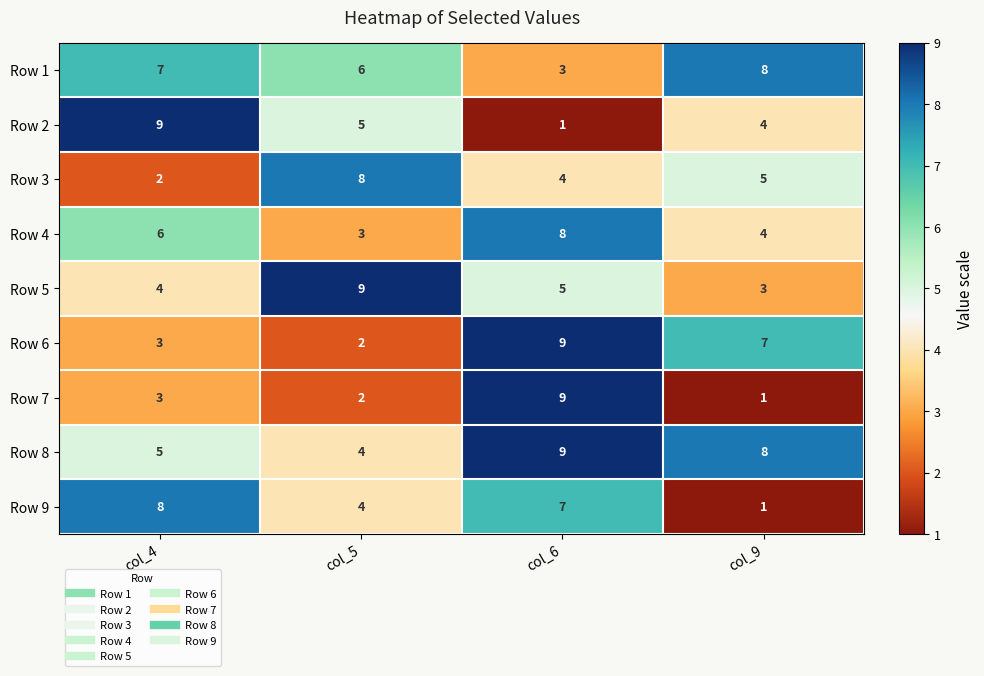

The Row 4 series shows 6 at col_4. True or false?

True